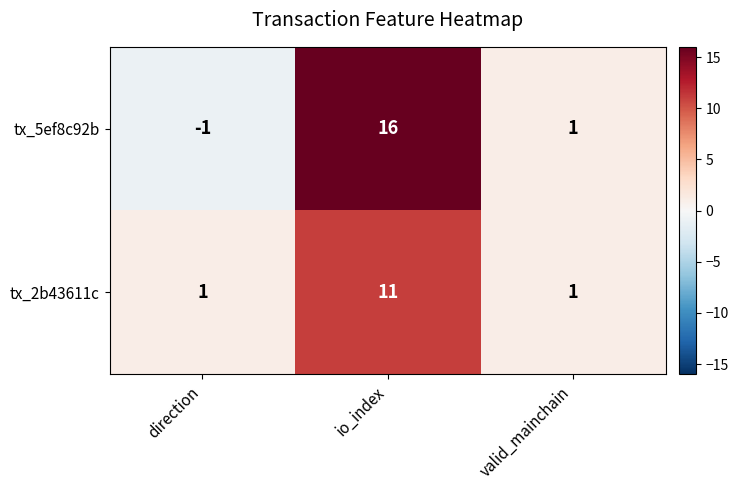

How many categories are shown in the chart?

3